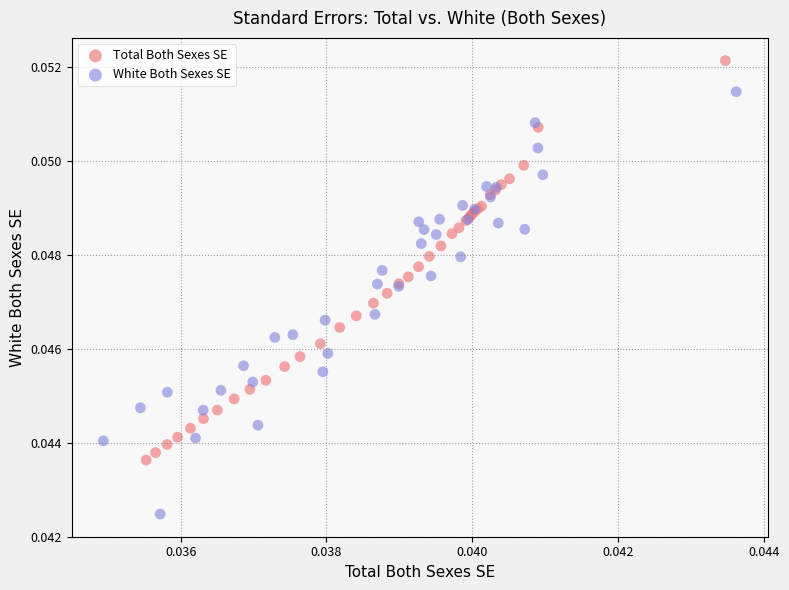

Which series reaches the maximum Y coordinate?

Total Both Sexes SE